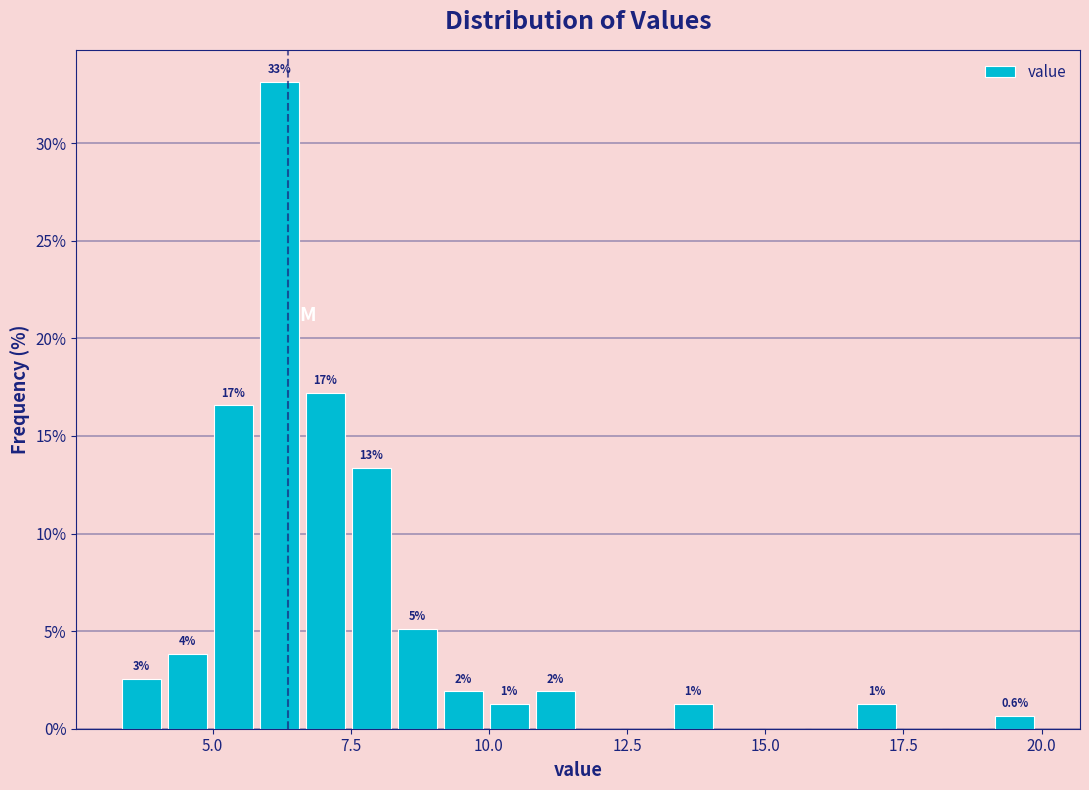

Around what value on the x-axis is the tallest bar? Give the approximate position of its centre, as read against the axis.

6.0